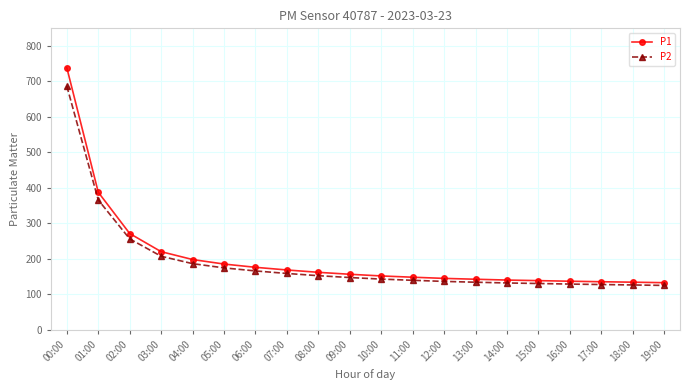

The value of P2 at 09:00 is 147.6. True or false?

True